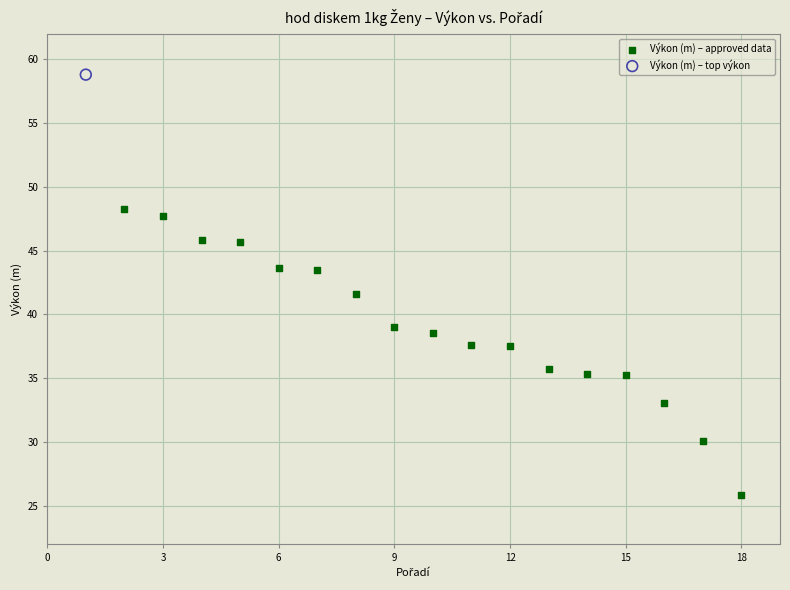

What are all the series names shown in the legend?

Výkon (m) – approved data, Výkon (m) – top výkon